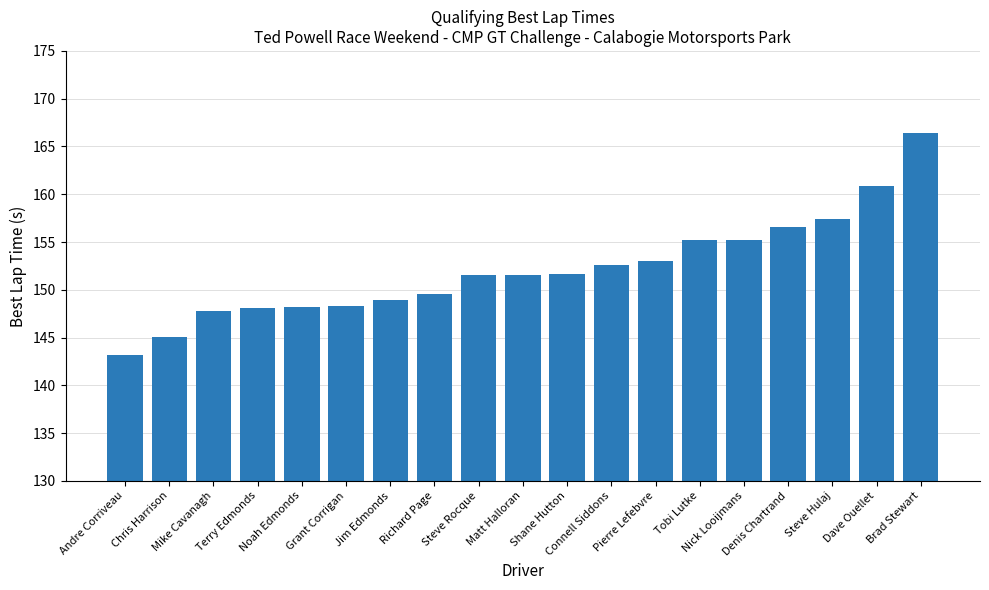

What position from the left is Shane Hutton?

11